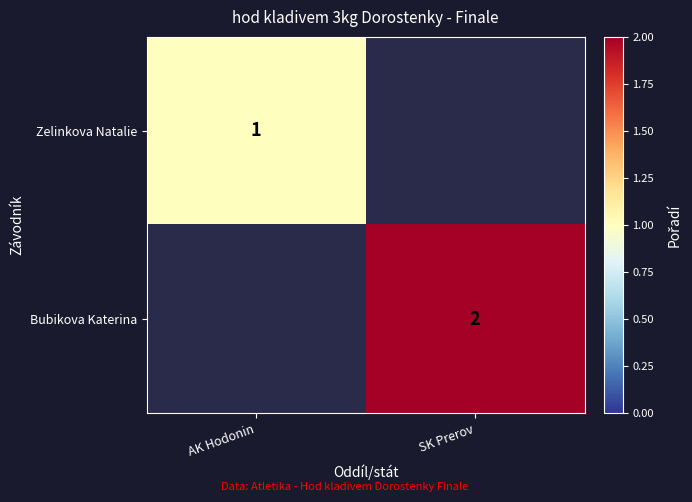

At how many categories does at least one series exceed 1?

1